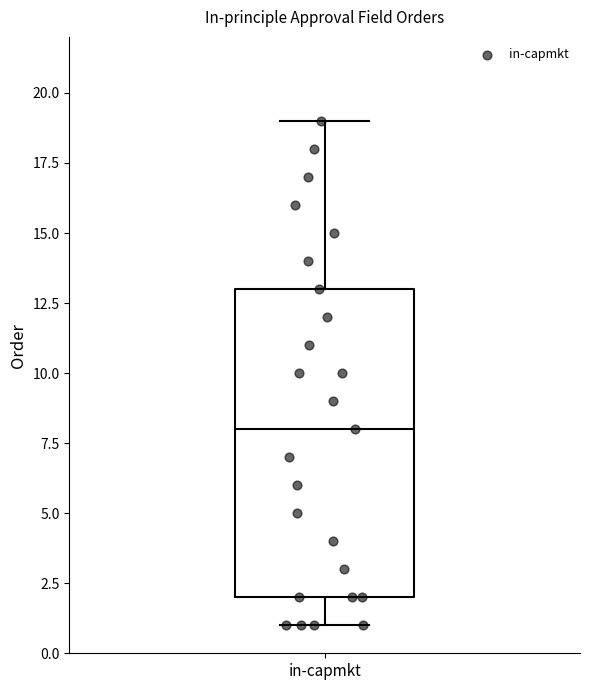

Read this box plot against the y-axis: the position of the median line, the range covered by the box, and the ends of both whiskers. The values are not printed on the chart, so give them approximately, as read against the axis.

median 8, box 2 to 13, whiskers 1 to 19